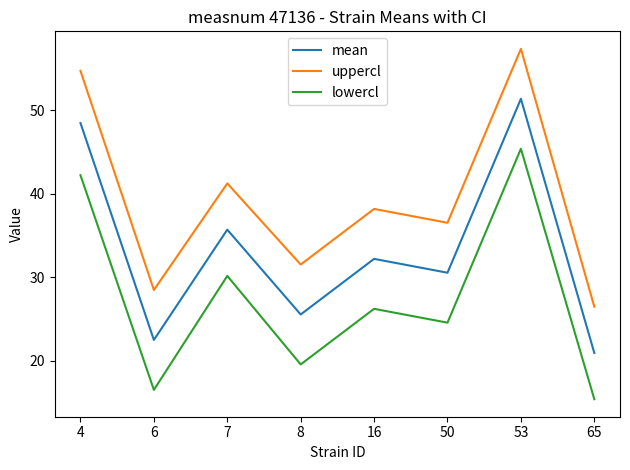

True or false: uppercl has more than 1 interior local peaks.

True